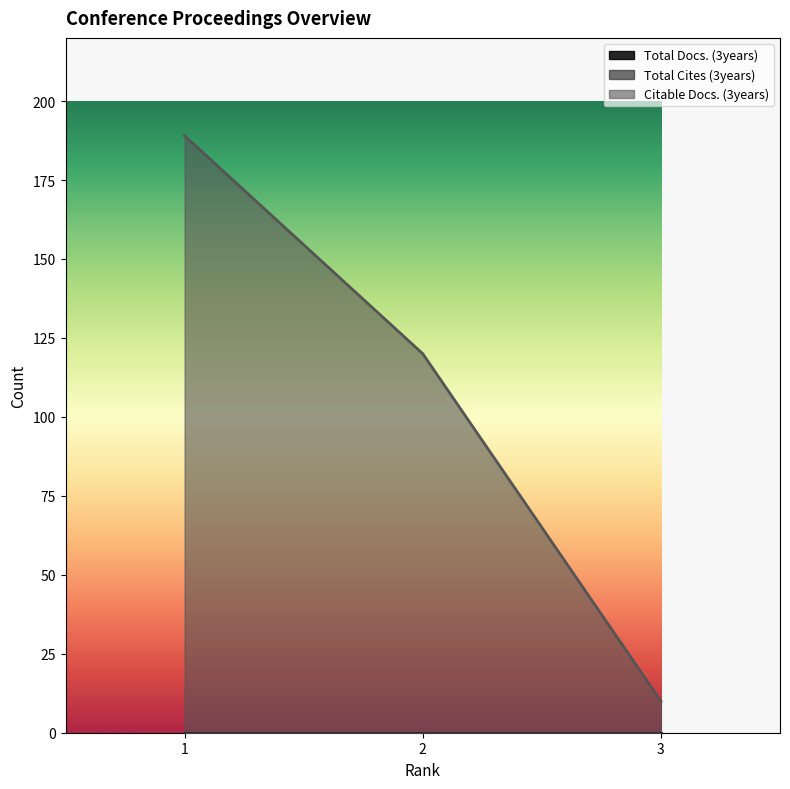

At 1, list the series in order from smallest to largest.

Total Docs. (3years), Total Cites (3years), Citable Docs. (3years)